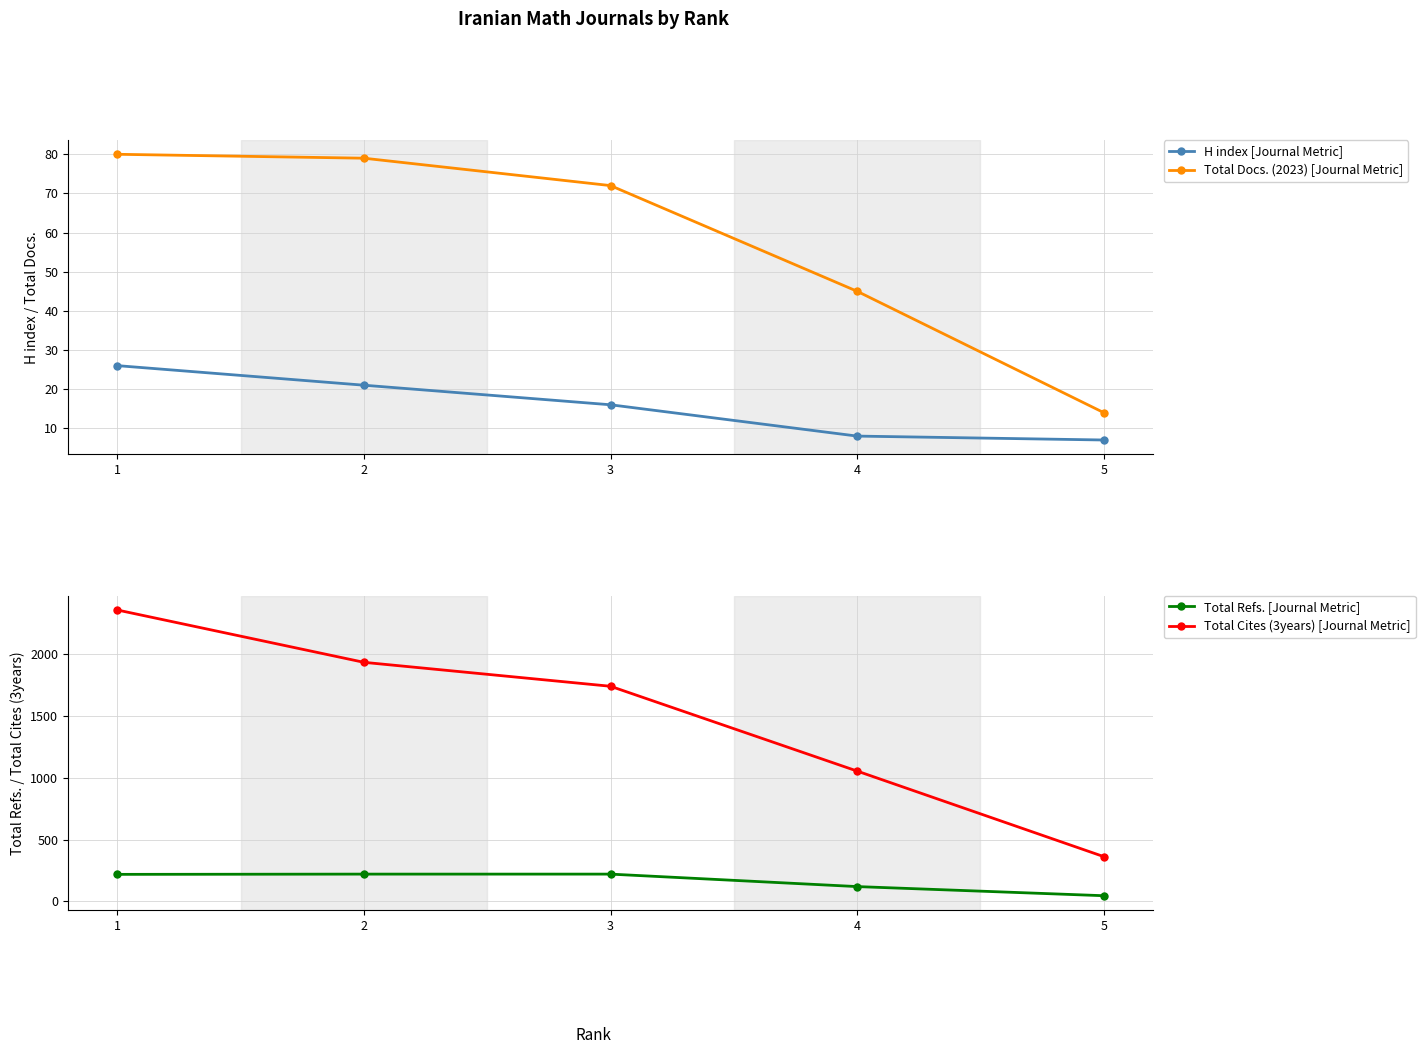

At which category is the sum across all series the highest?

1